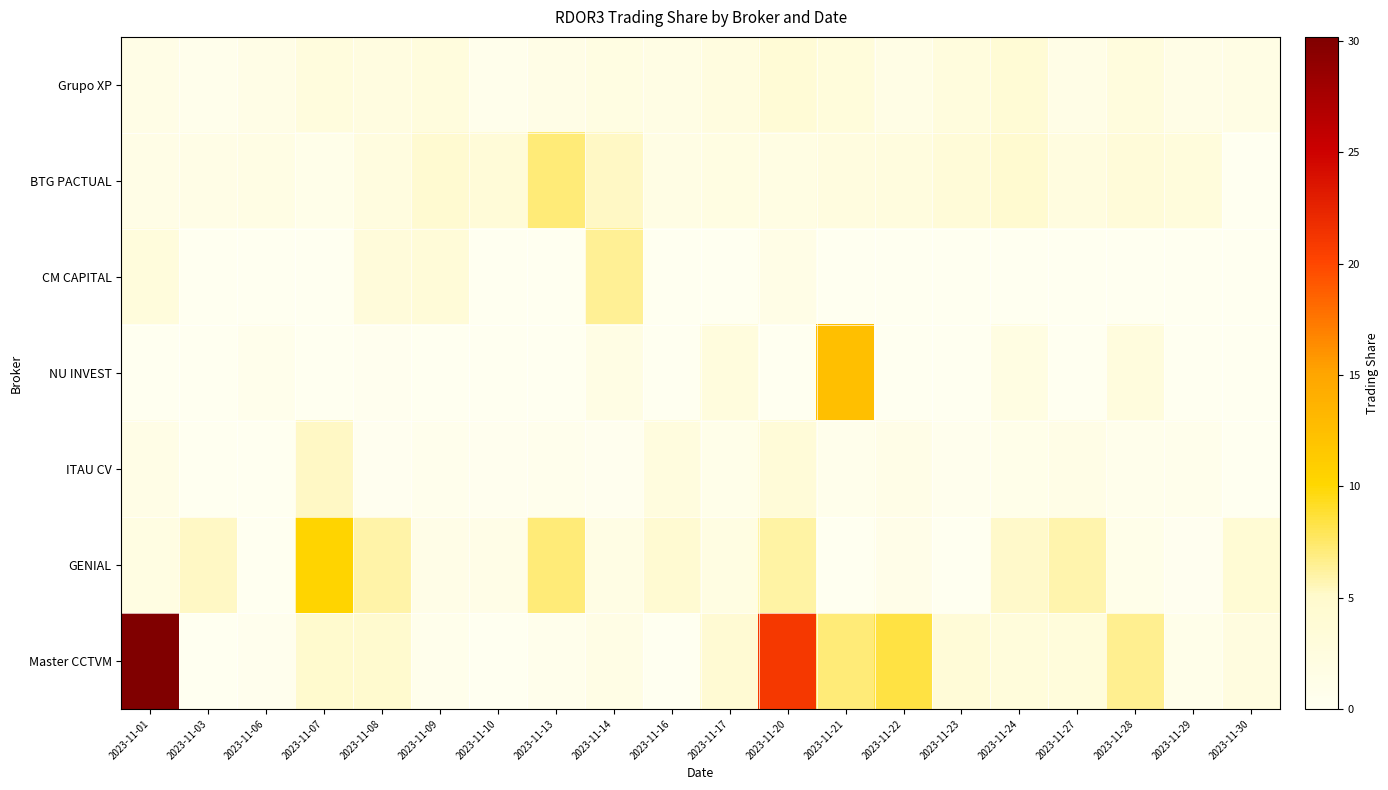

What is the greatest value displayed?

30.2